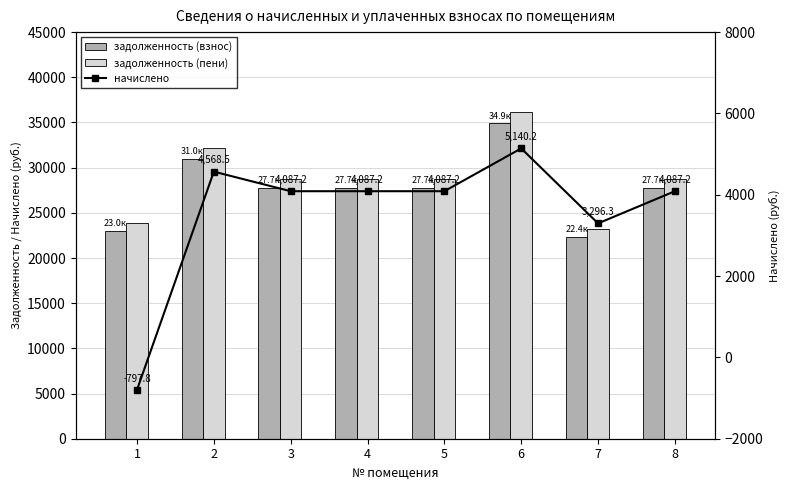

Reading left to right, list all the values displayed in this chart.

задолженность (взнос): 23028.2	31005.9	27739.6	27739.6	27739.6	34886.1	22371.3	27739.6
задолженность (пени): 23876.4	32148.0	28761.4	28761.4	28761.4	36171.1	23195.4	28761.4
начислено: -797.8	4568.5	4087.2	4087.2	4087.2	5140.2	3296.3	4087.2